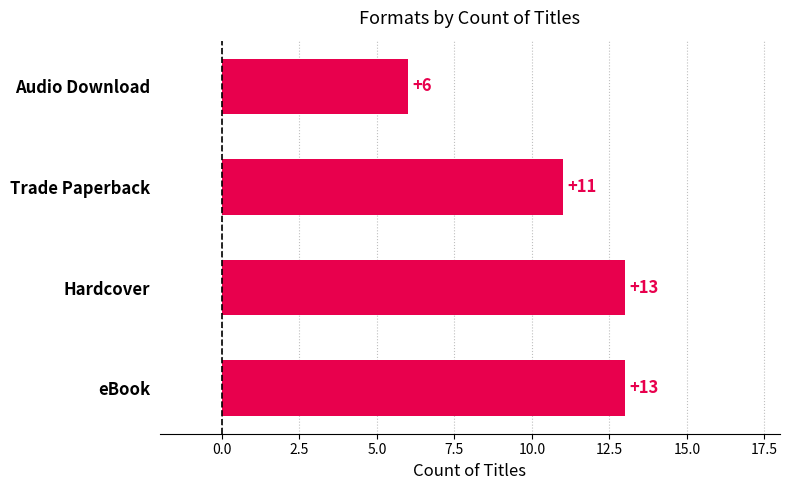

At which category does the chart reach its minimum across all series?

Audio Download